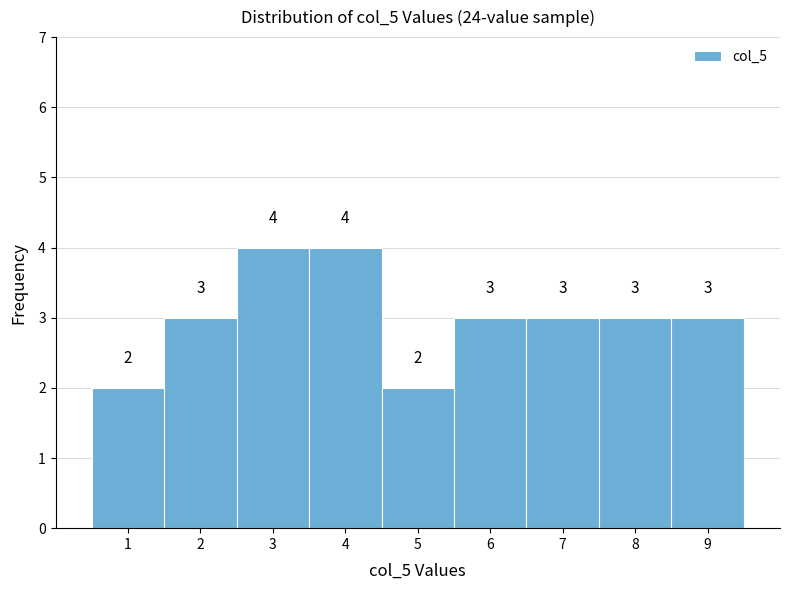

Reading left to right, transcribe this chart: for each bar, give the range it covers on the x-axis and its height.

0.5 to 1.5: 2
1.5 to 2.5: 3
2.5 to 3.5: 4
3.5 to 4.5: 4
4.5 to 5.5: 2
5.5 to 6.5: 3
6.5 to 7.5: 3
7.5 to 8.5: 3
8.5 to 9.5: 3